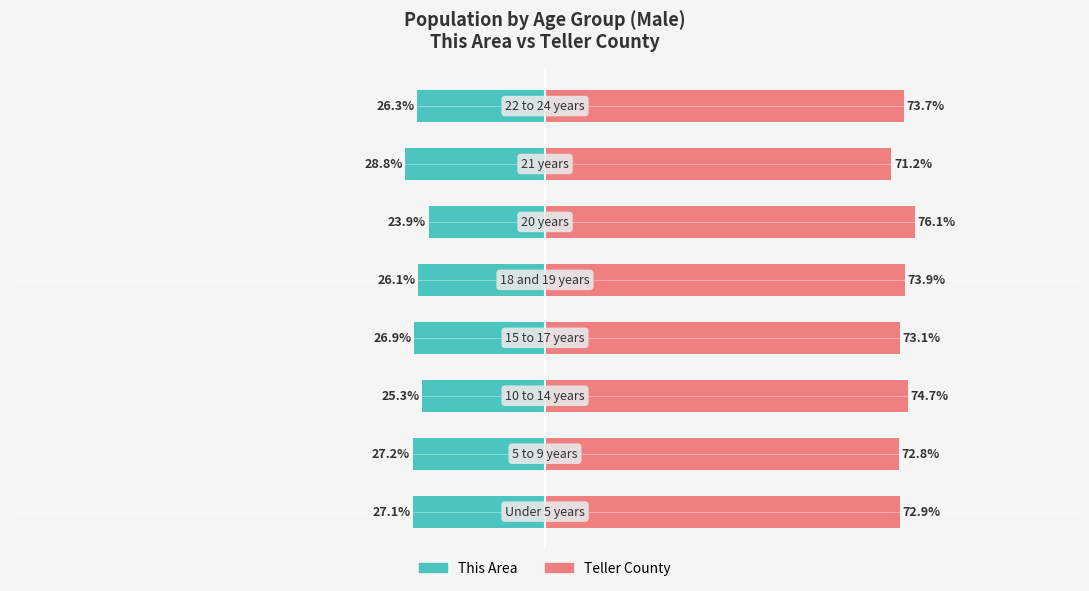

Which series changed the most between 6 and 7?

This Area